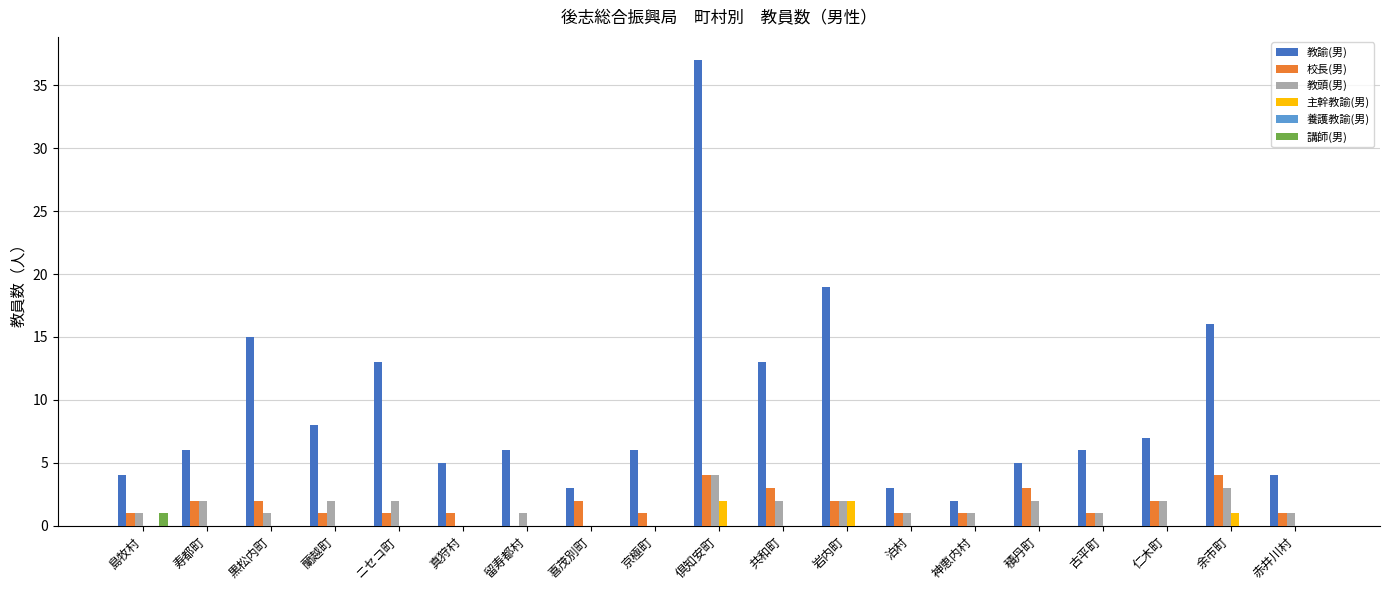

What is the total value across all series at ニセコ町?

16